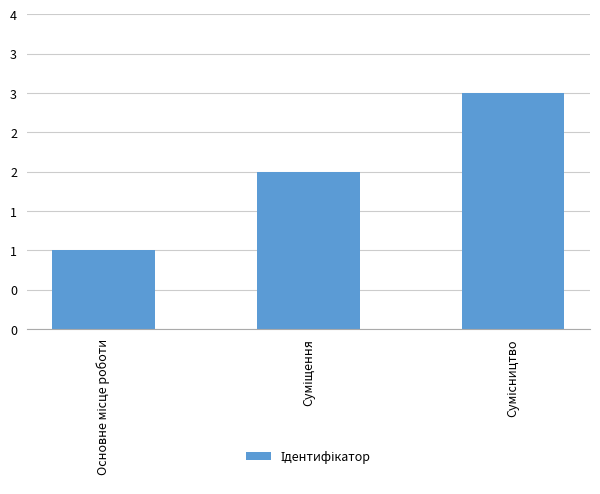

True or false: the data shows 2 at Суміщення.

True